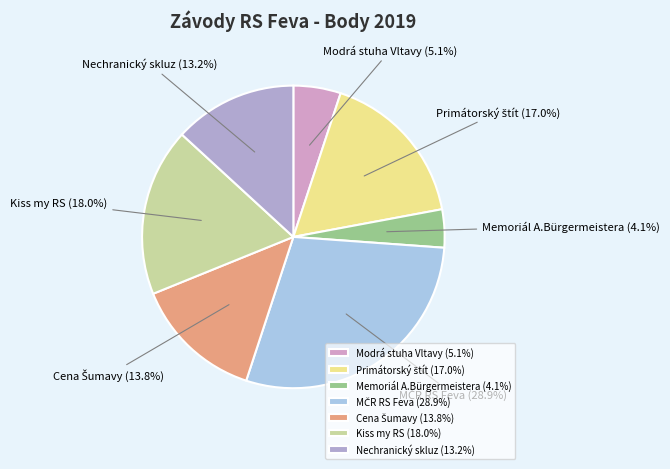

Is there a majority slice in this chart?

No